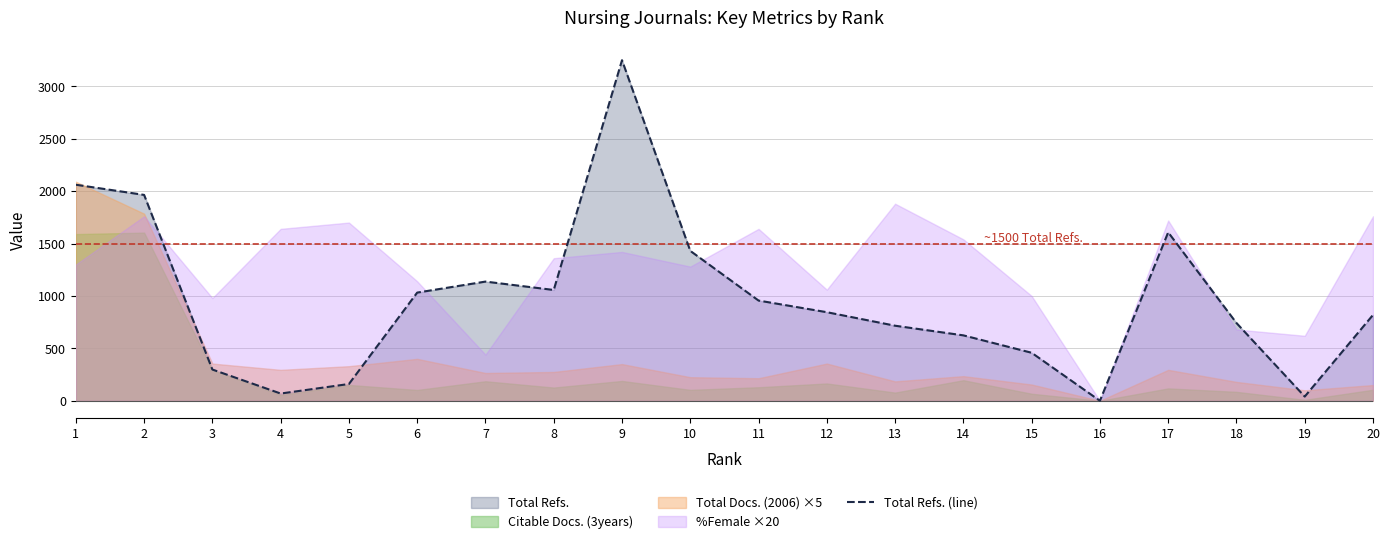

Reading left to right, transcribe all the data shown in this chart.

1=2061	2=1964	3=298	4=69	5=160	6=1032	7=1137	8=1057	9=3249	10=1430	11=956	12=845	13=716	14=624	15=458	16=0	17=1607	18=742	19=40	20=819